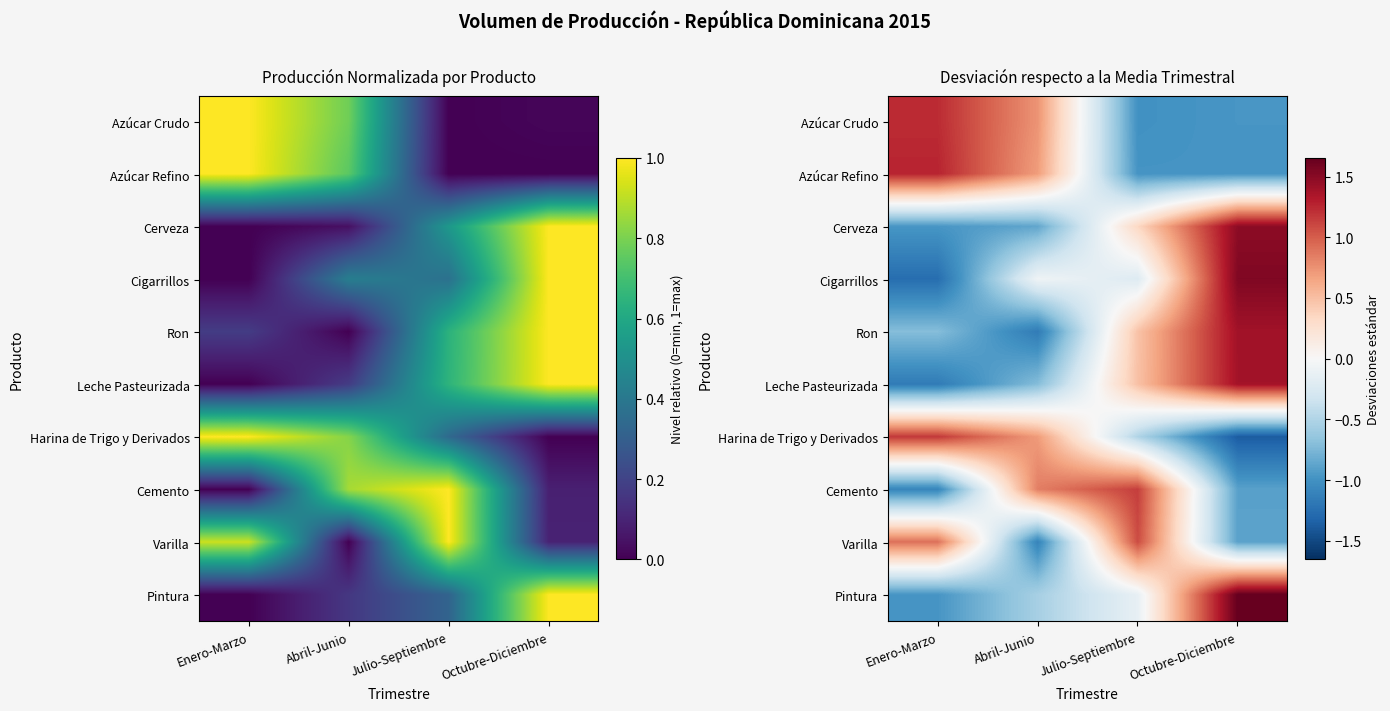

Which category has the highest value in the Ron series?

Octubre-Diciembre